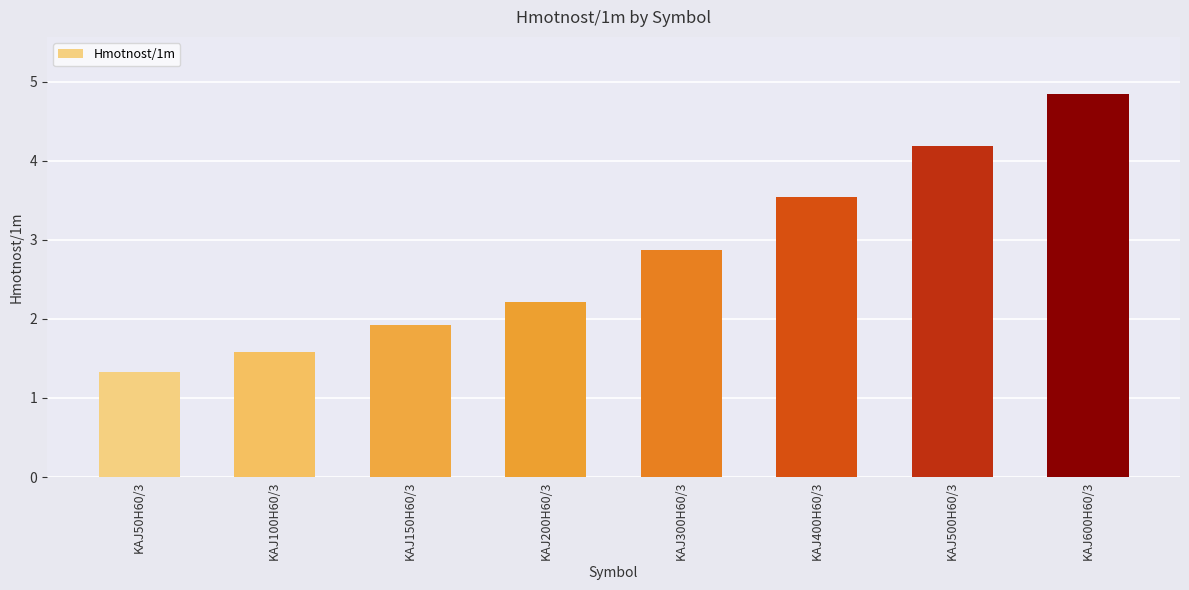

What is the minimum value shown in the chart?

1.3